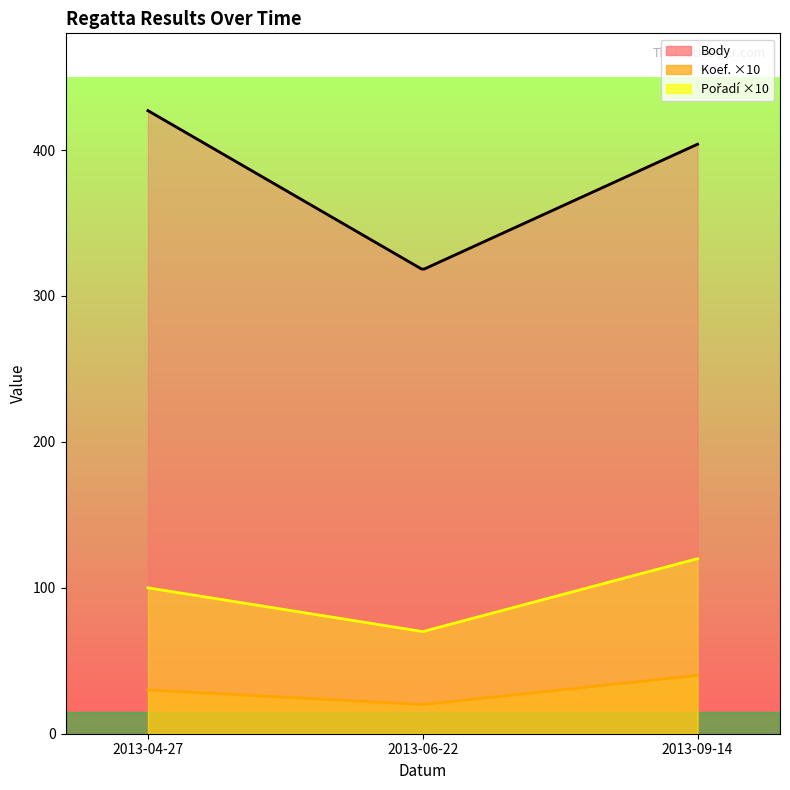

What is the difference between the highest and lowest values at 2013-09-14?

364